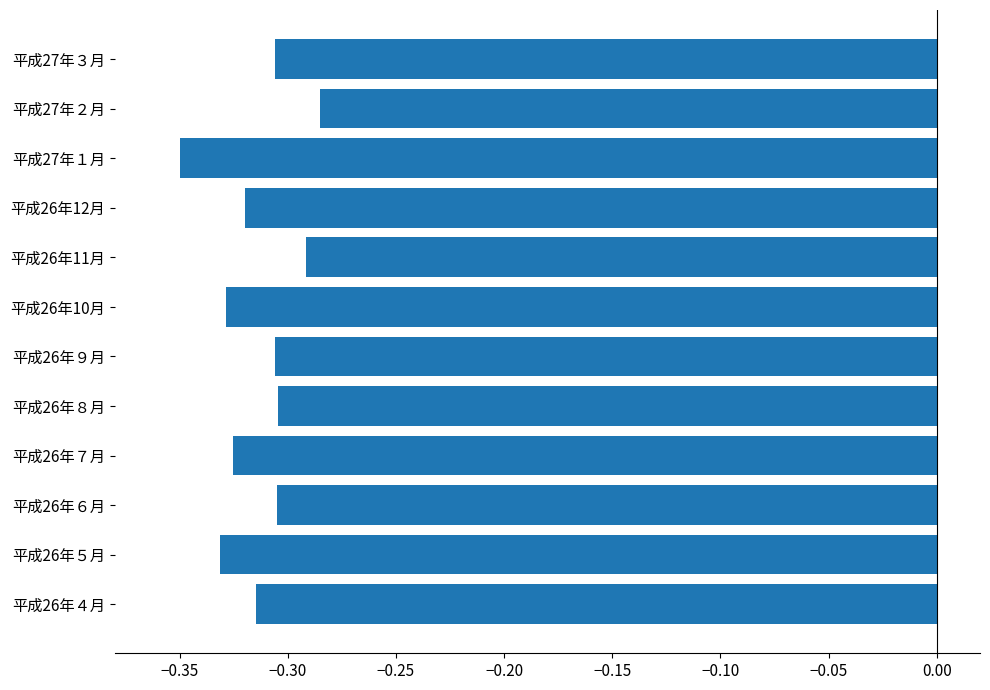

At which category does the chart reach its minimum across all series?

平成27年１月